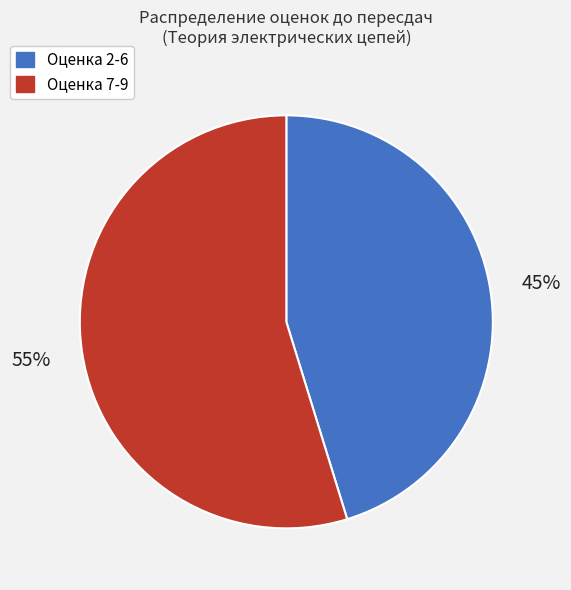

Which slice is the smallest?

Оценка 2-6